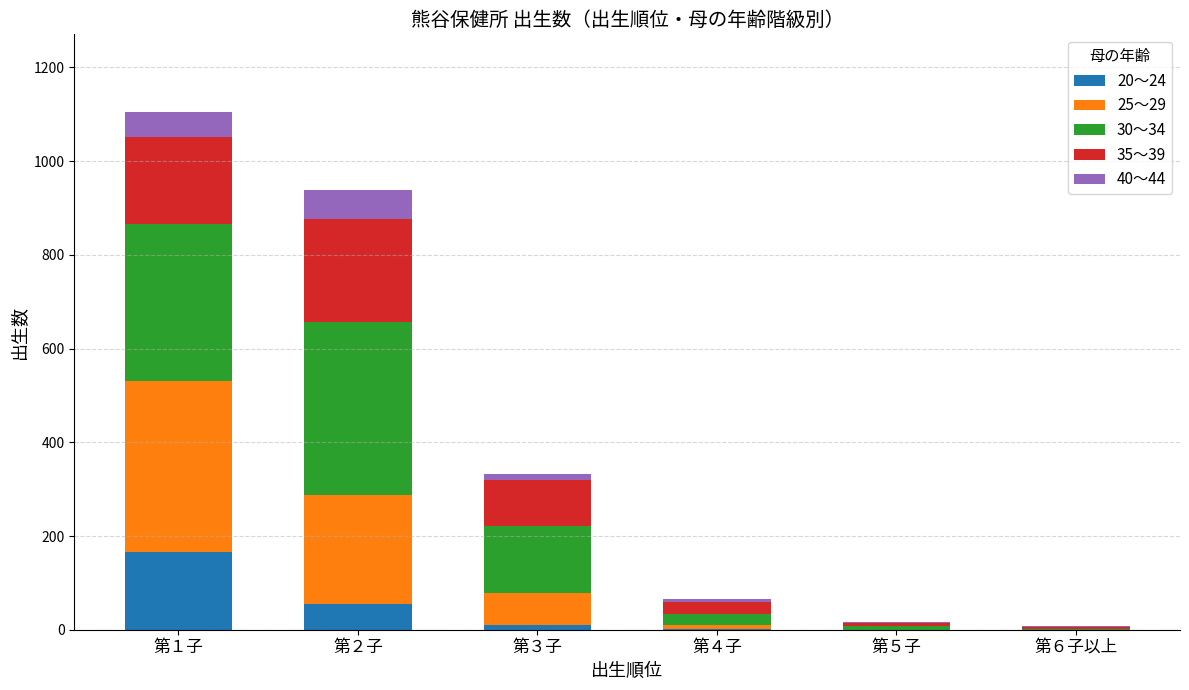

At which category is the sum across all series the highest?

第１子